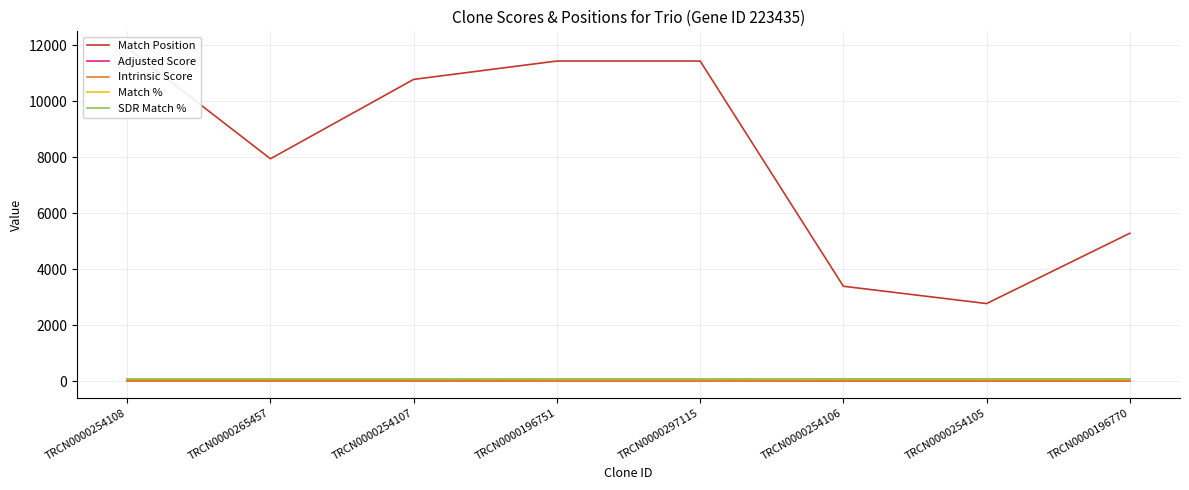

Is the value of Intrinsic Score at TRCN0000196770 greater than the value of Match Position at TRCN0000254105?

No